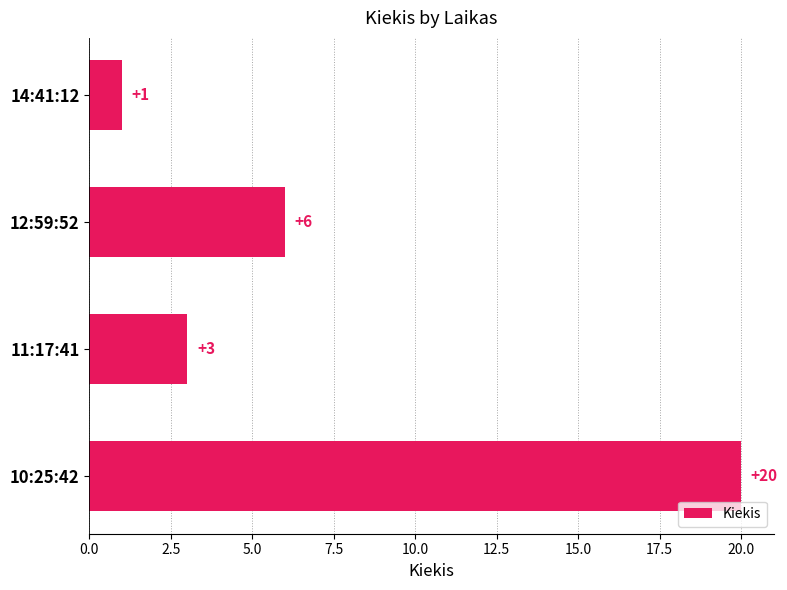

Count the values in the range 3 to 20.

3